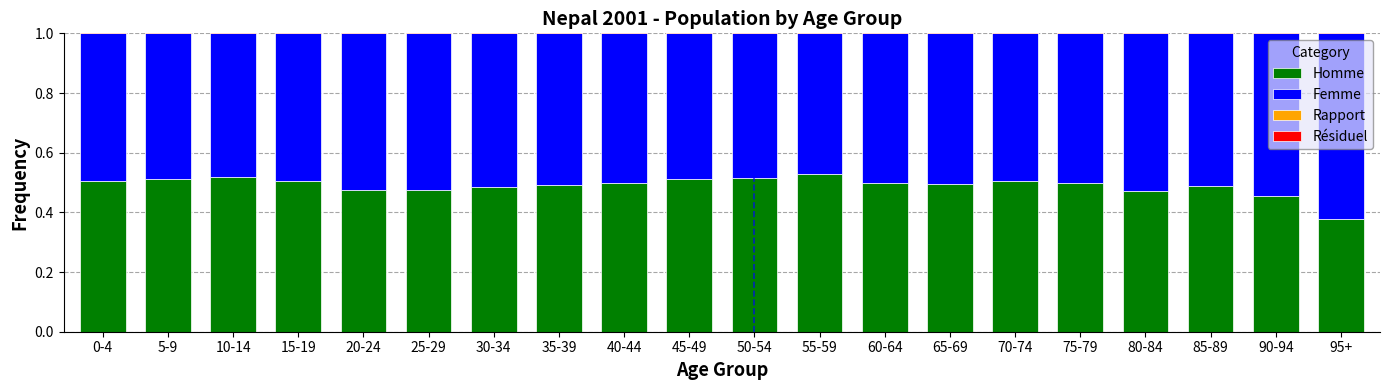

Rank the categories by Homme value from lowest to highest.

95+, 90-94, 80-84, 25-29, 20-24, 30-34, 85-89, 35-39, 65-69, 60-64, 40-44, 75-79, 15-19, 0-4, 70-74, 45-49, 5-9, 50-54, 10-14, 55-59